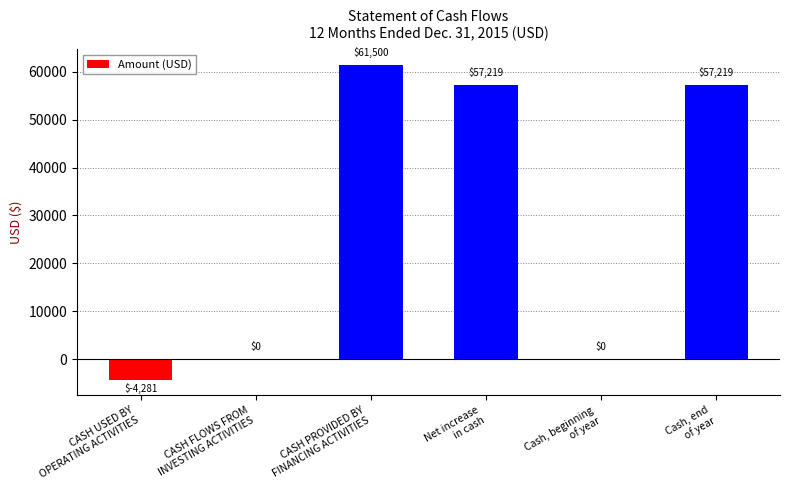

What is the sum of all values?

171657